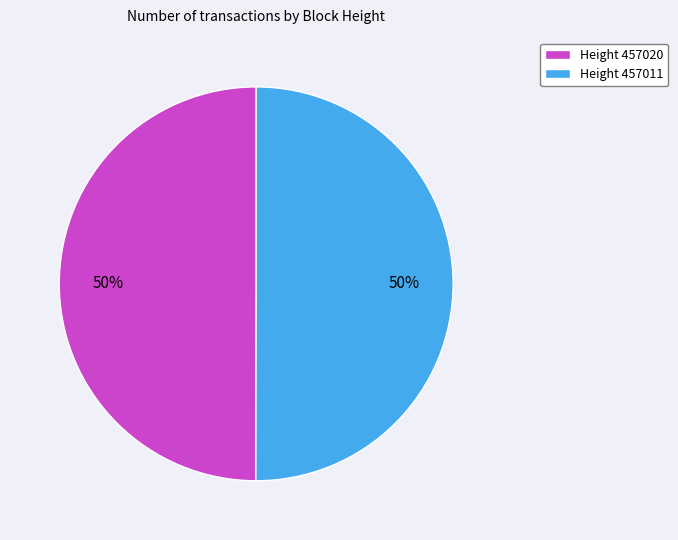

To the nearest percent, what is the average slice percentage?

50%